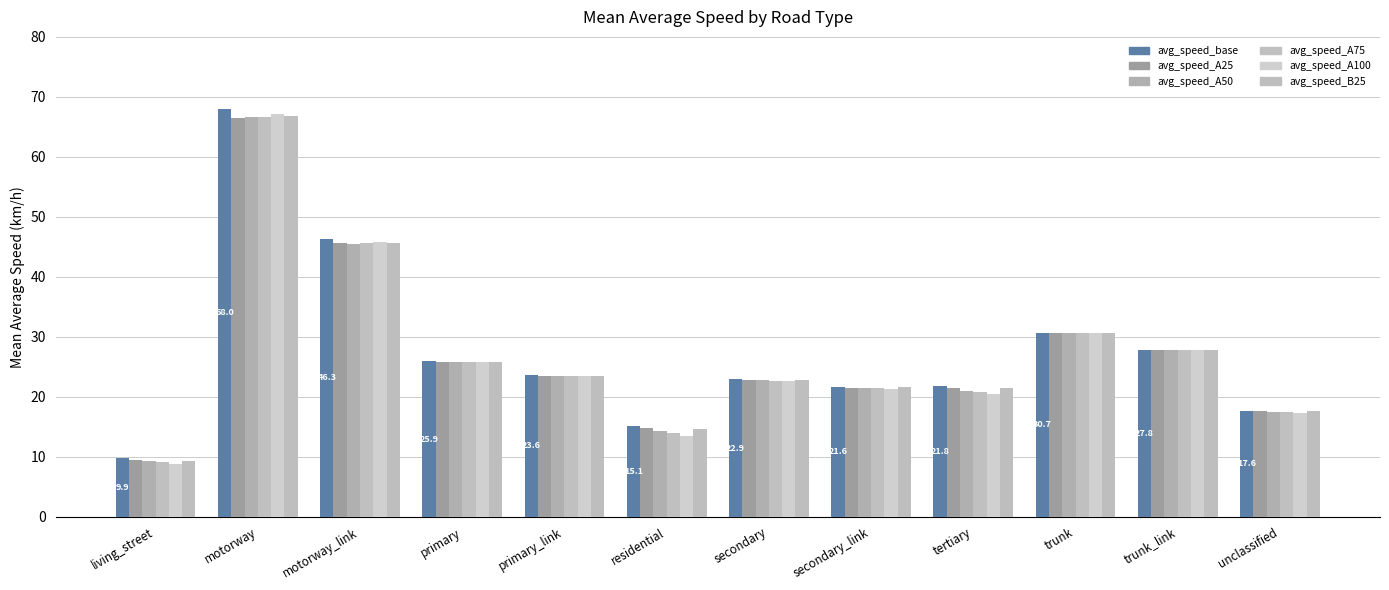

Count the number of data series in this chart.

6